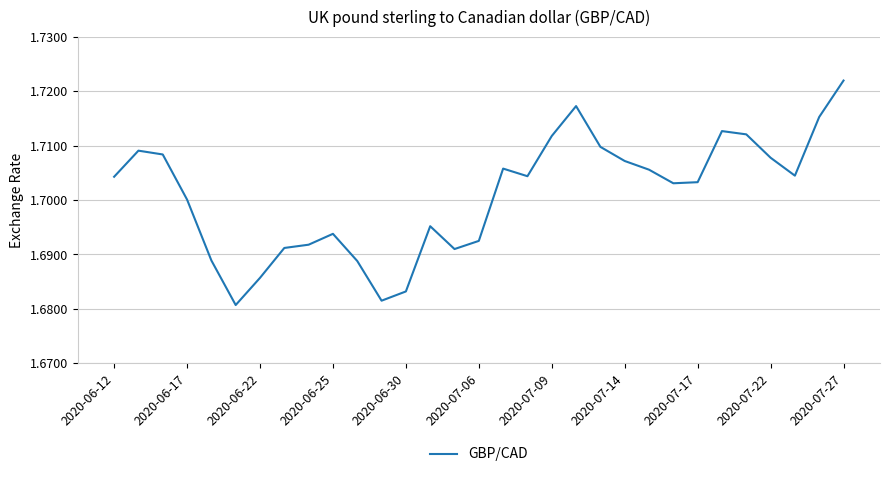

Which label corresponds to the largest value in the chart?

2020-07-27